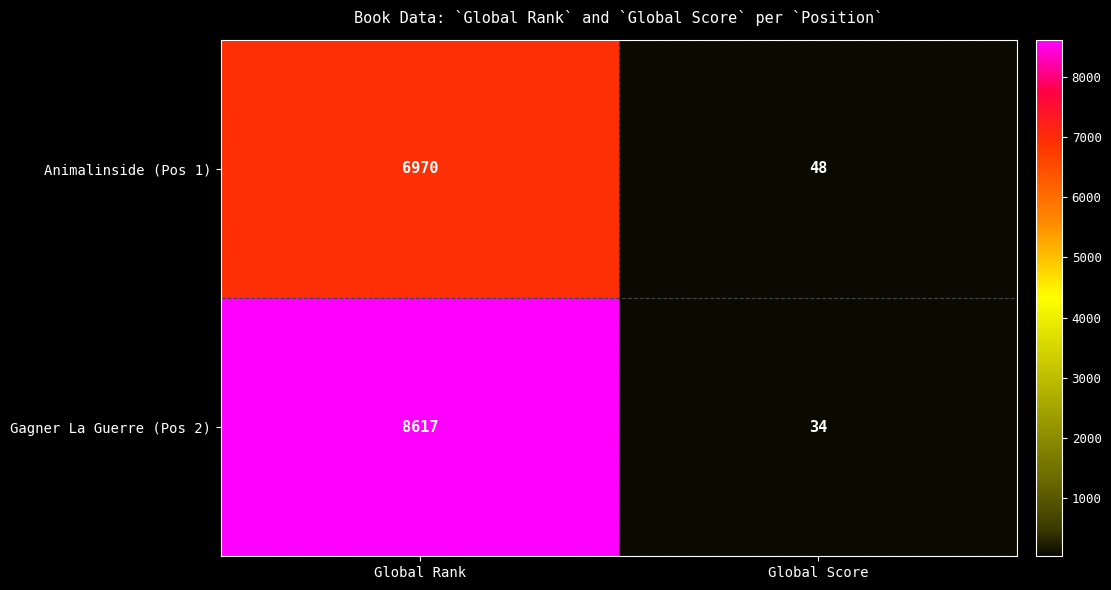

What is the lowest value of the Gagner La Guerre (Pos 2) series?

34